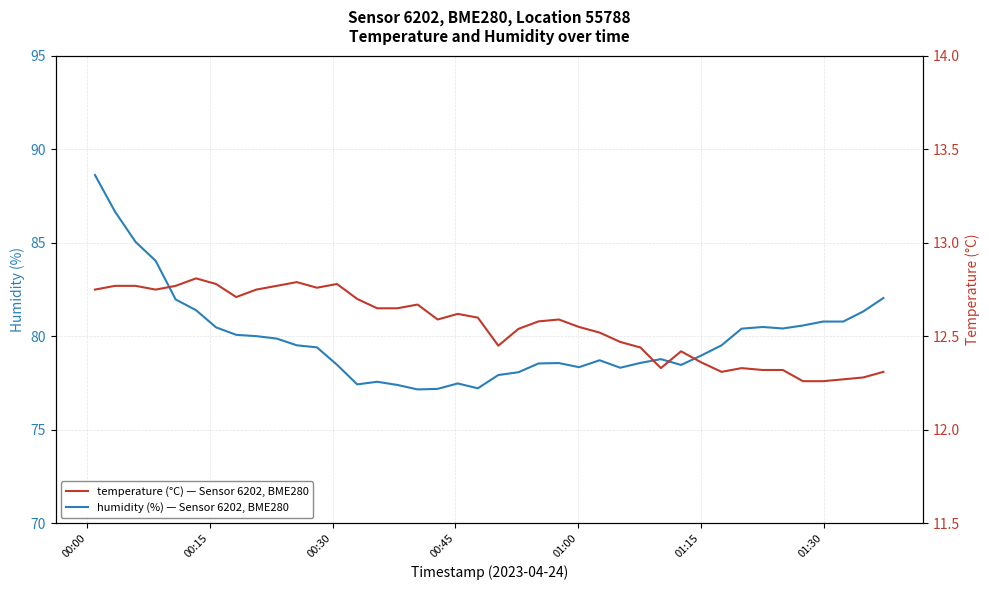

What is the sum of all humidity values?

3196.8